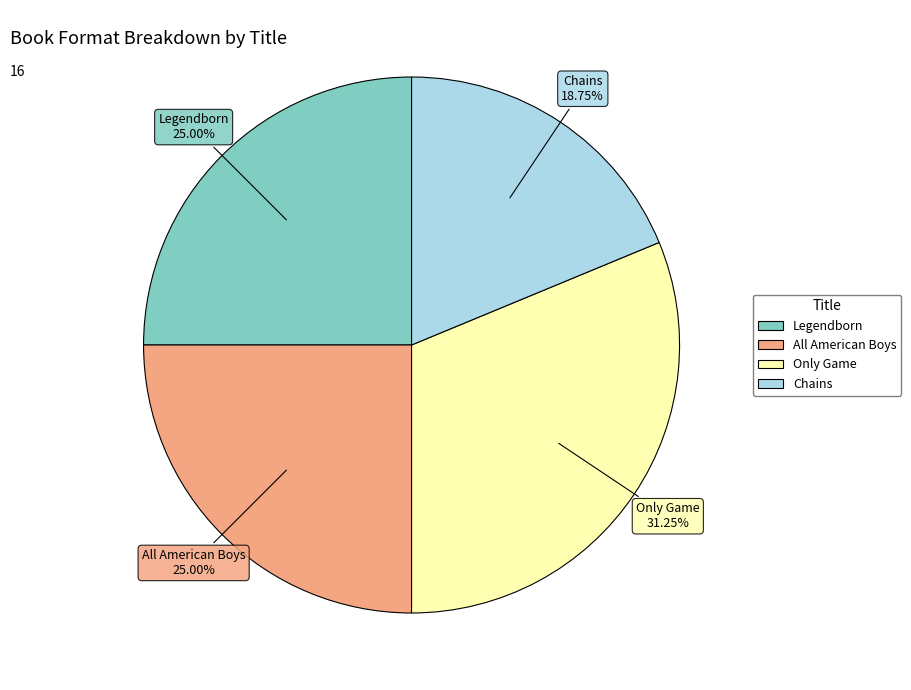

How much of the chart is everything except Only Game?

68.8%